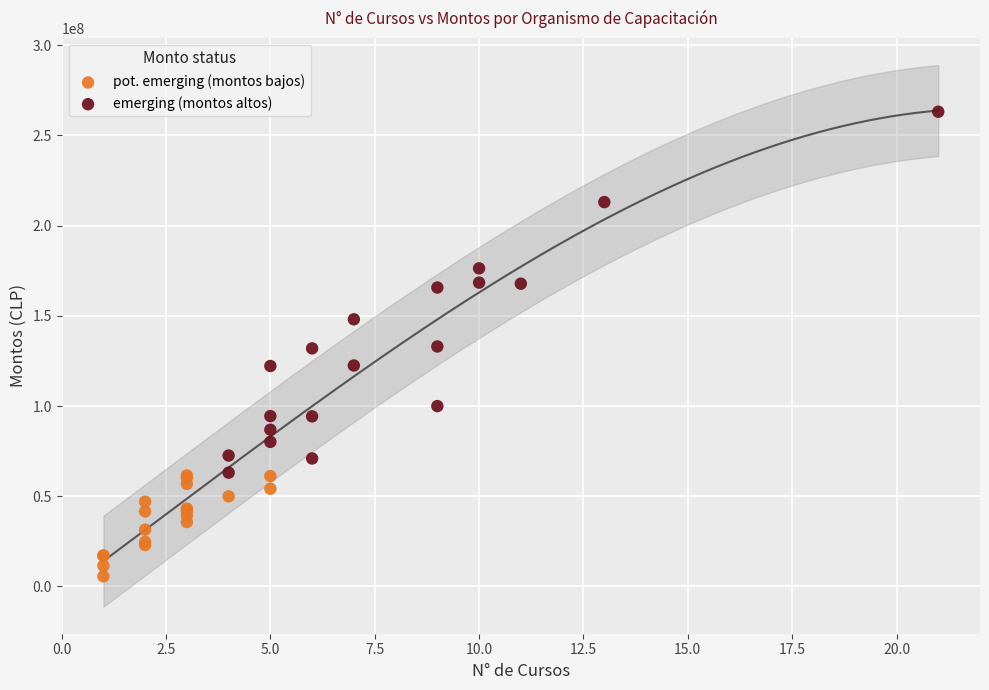

What are all the series names shown in the legend?

pot. emerging (montos bajos), emerging (montos altos)